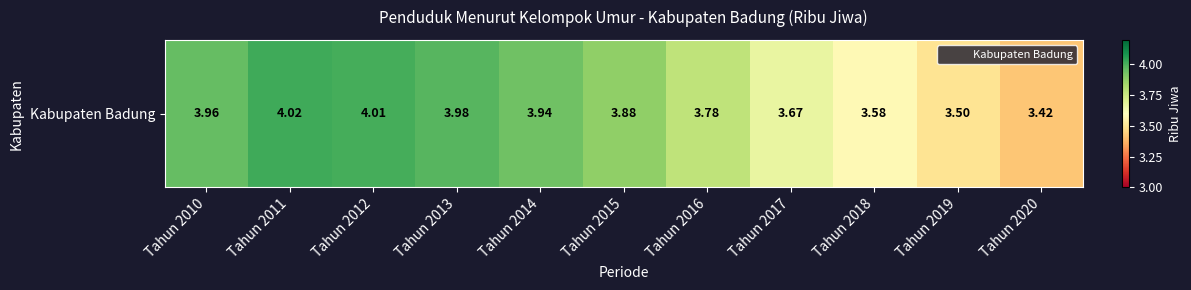

What is the difference between the values at Tahun 2020 and Tahun 2019?

0.1